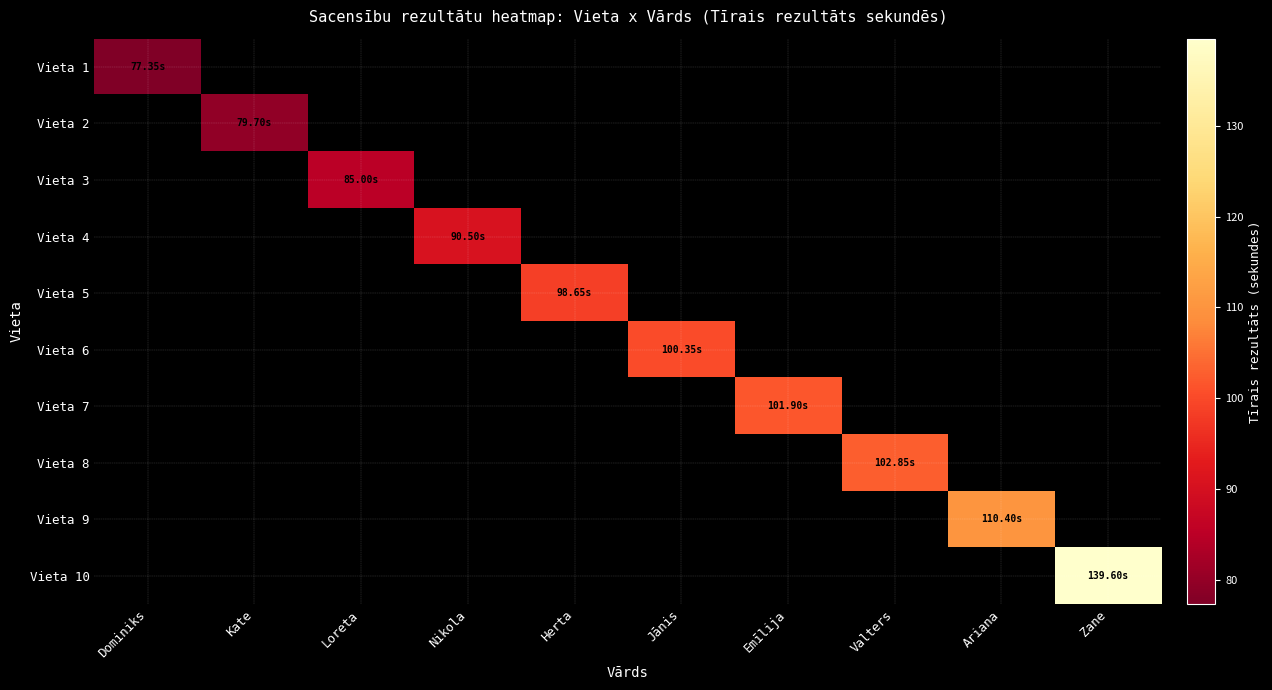

Count the number of categories in the chart.

10